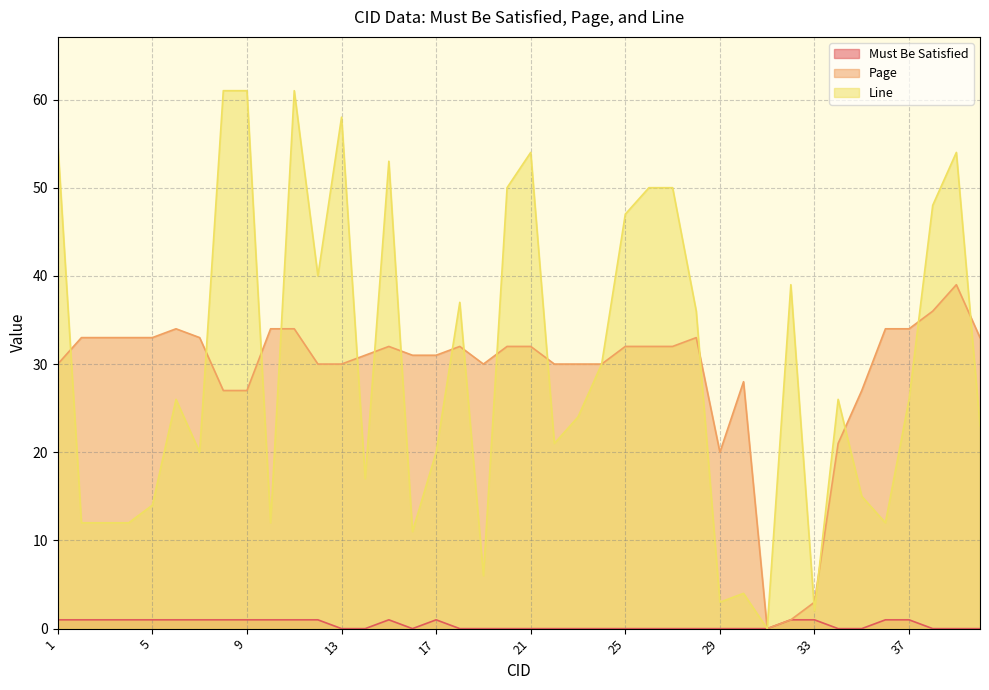

How many lines are shown in the chart?

3